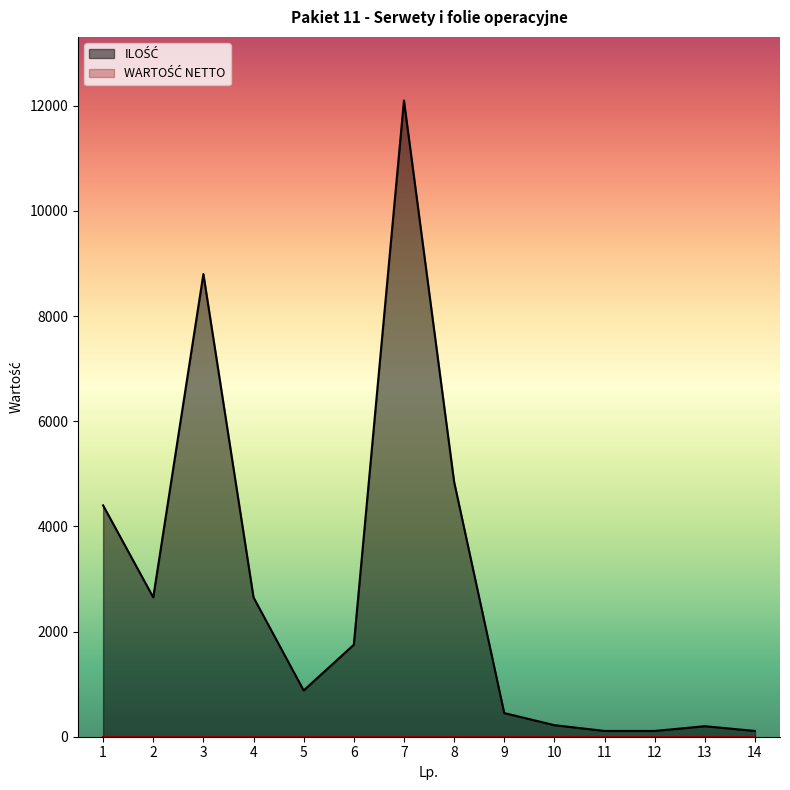

What is the greatest value displayed?

12100